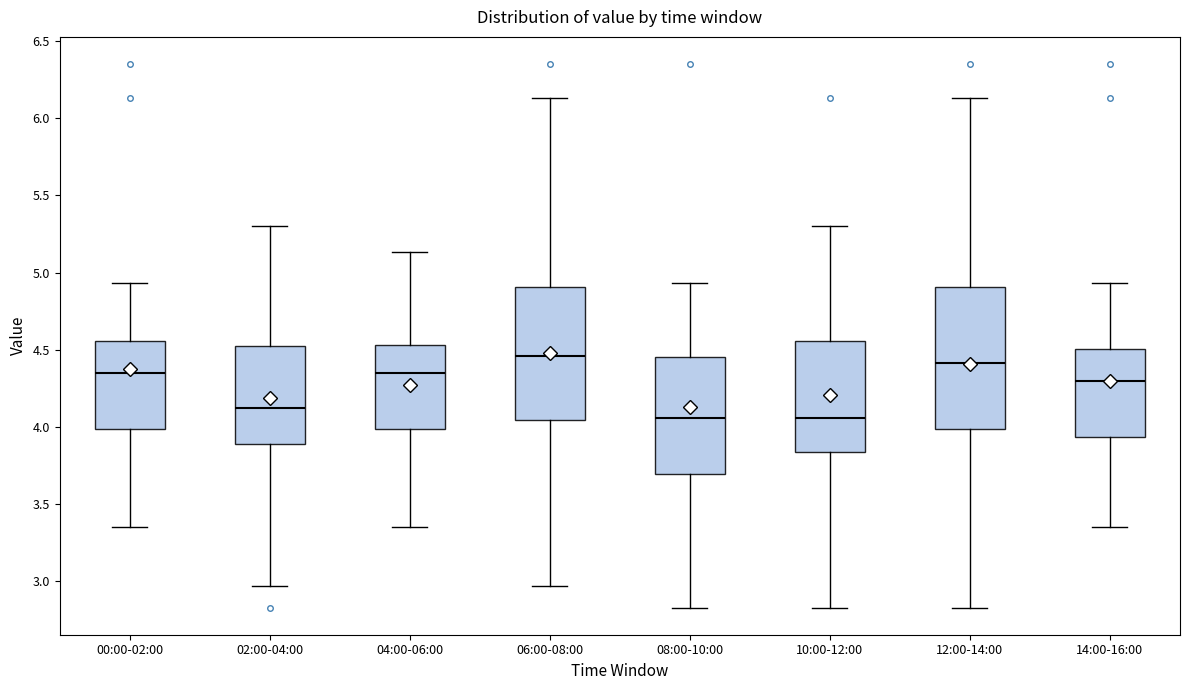

Reading left to right, transcribe this box plot: for each box, give where its median line is, the range the box spans, and where its two whiskers end, as read against the y-axis. The values are not printed on the chart, so give them approximately, as read against the axis.

00:00-02:00: median 4.35, box 4.00 to 4.55, whiskers 3.35 to 4.95
02:00-04:00: median 4.15, box 3.90 to 4.55, whiskers 2.95 to 5.30
04:00-06:00: median 4.35, box 4.00 to 4.55, whiskers 3.35 to 5.15
06:00-08:00: median 4.45, box 4.05 to 4.90, whiskers 2.95 to 6.15
08:00-10:00: median 4.05, box 3.70 to 4.45, whiskers 2.85 to 4.95
10:00-12:00: median 4.05, box 3.85 to 4.55, whiskers 2.85 to 5.30
12:00-14:00: median 4.40, box 4.00 to 4.90, whiskers 2.85 to 6.15
14:00-16:00: median 4.30, box 3.95 to 4.50, whiskers 3.35 to 4.95